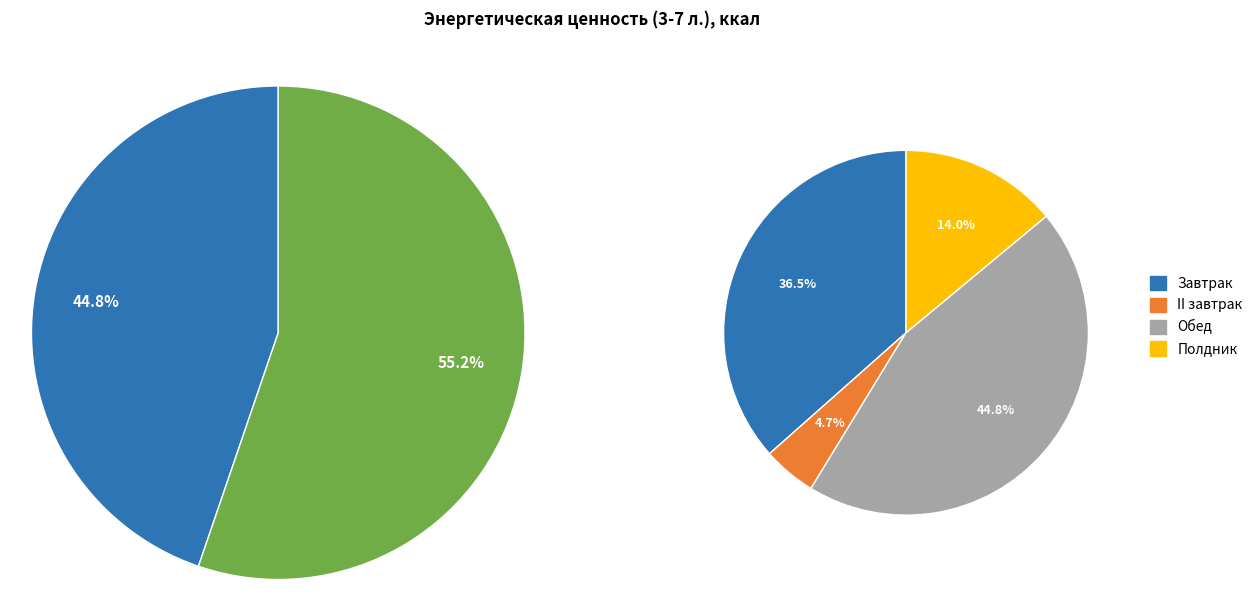

True or false: Полдник accounts for 25% of the total.

False